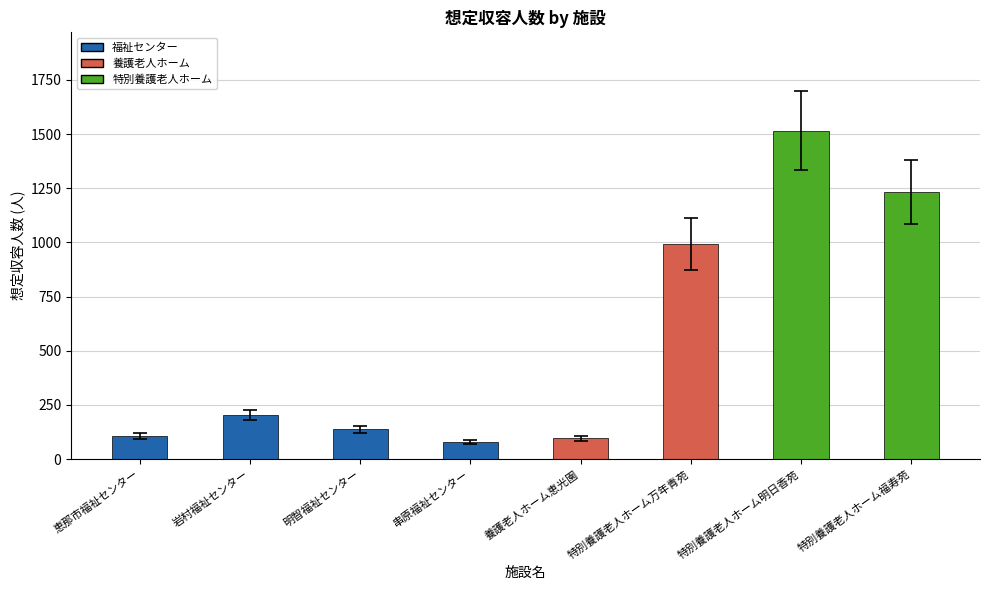

Reading left to right, list all the values displayed in this chart.

恵那市福祉センター=107	岩村福祉センター=204	明智福祉センター=137	串原福祉センター=80	養護老人ホーム恵光園=95	特別養護老人ホーム万年青苑=994	特別養護老人ホーム明日香苑=1515	特別養護老人ホーム福寿苑=1231